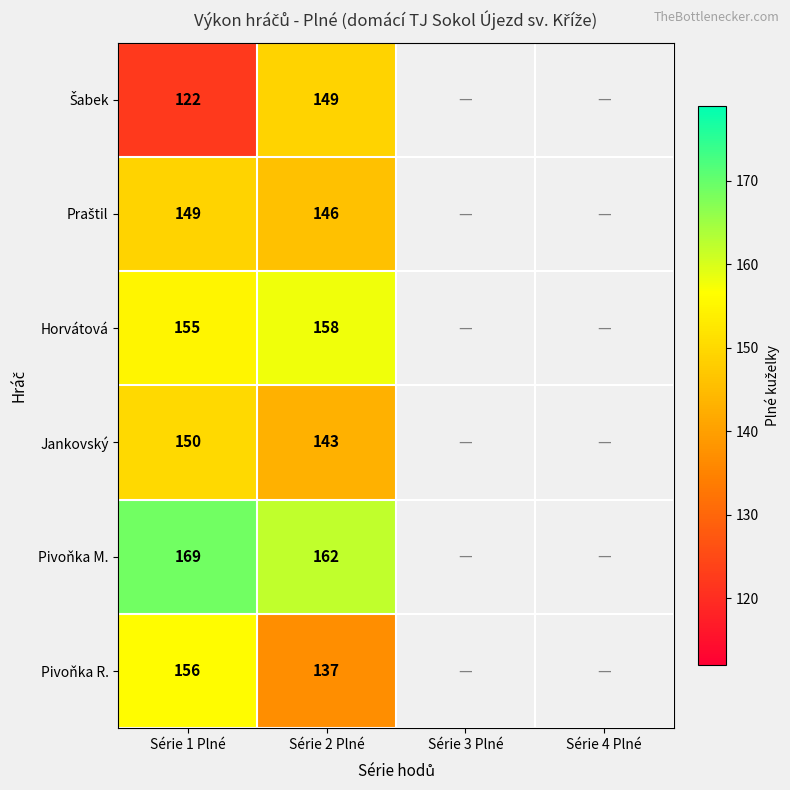

True or false: Pivoňka M. has a value of 69 at Série 1 Plné.

False